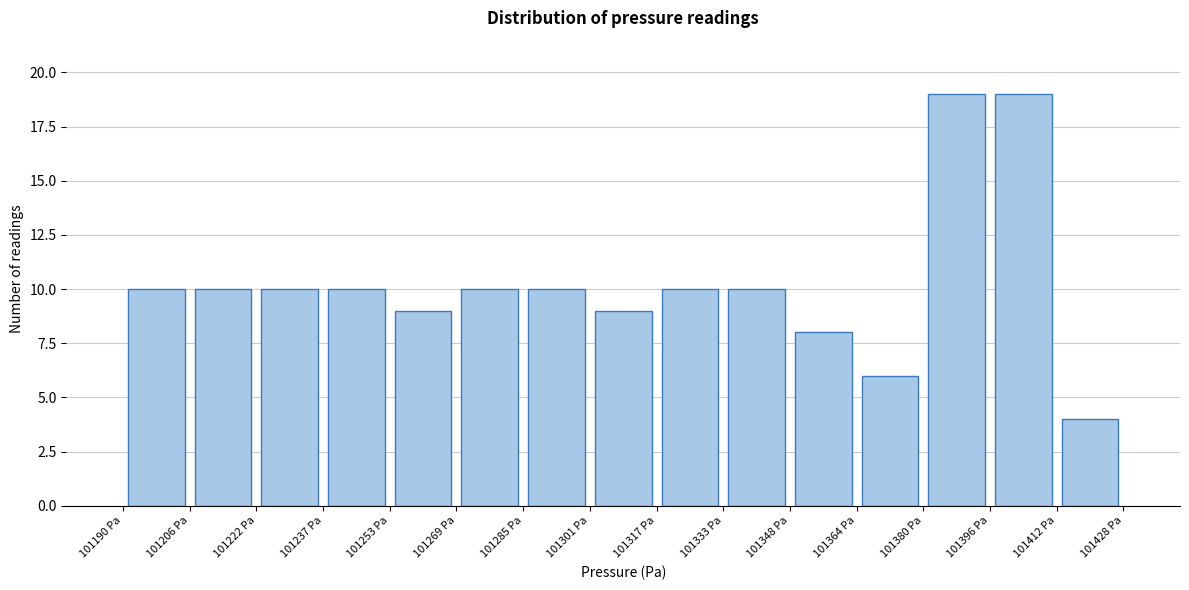

How tall is the bar that spans 101300 to 101316 on the x-axis? Neither the bar edges nor the heights are printed on the chart, so give them approximately, as read against the axes.

9